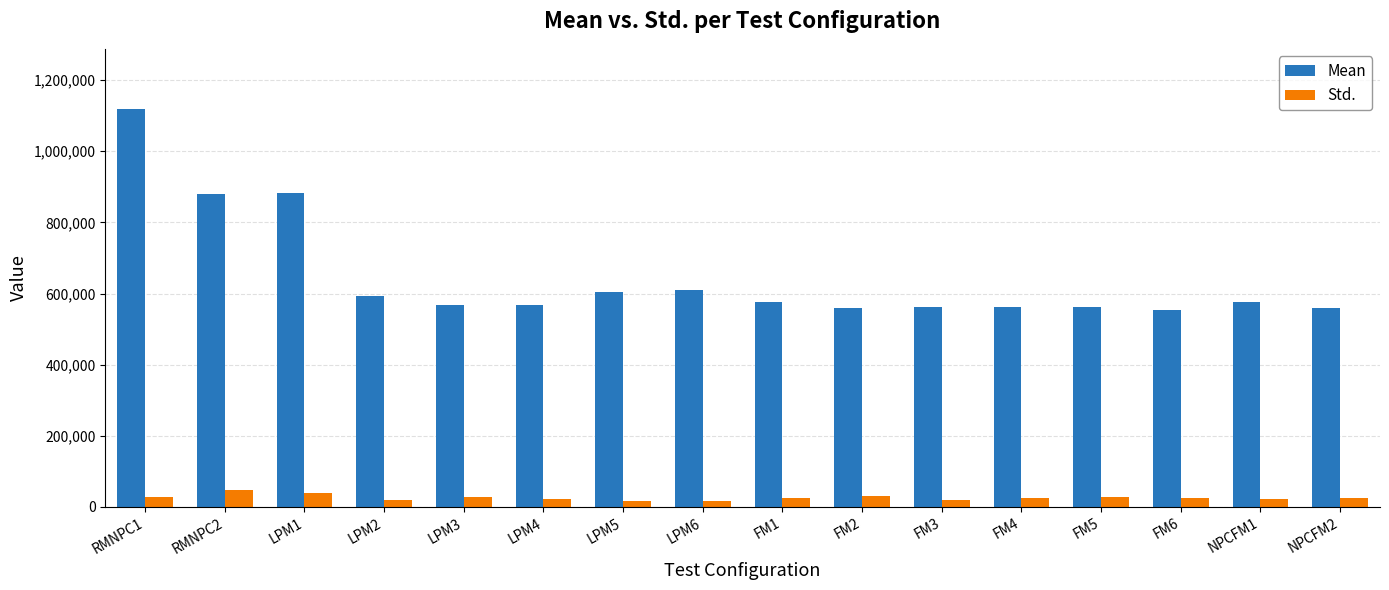

True or false: Std. has a value of 28800 at FM5.

True